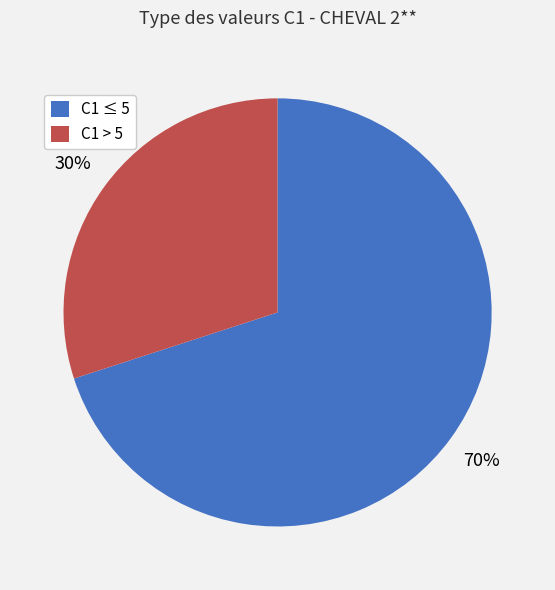

What percentage is the C1 ≤ 5 slice, to the nearest percent?

70%